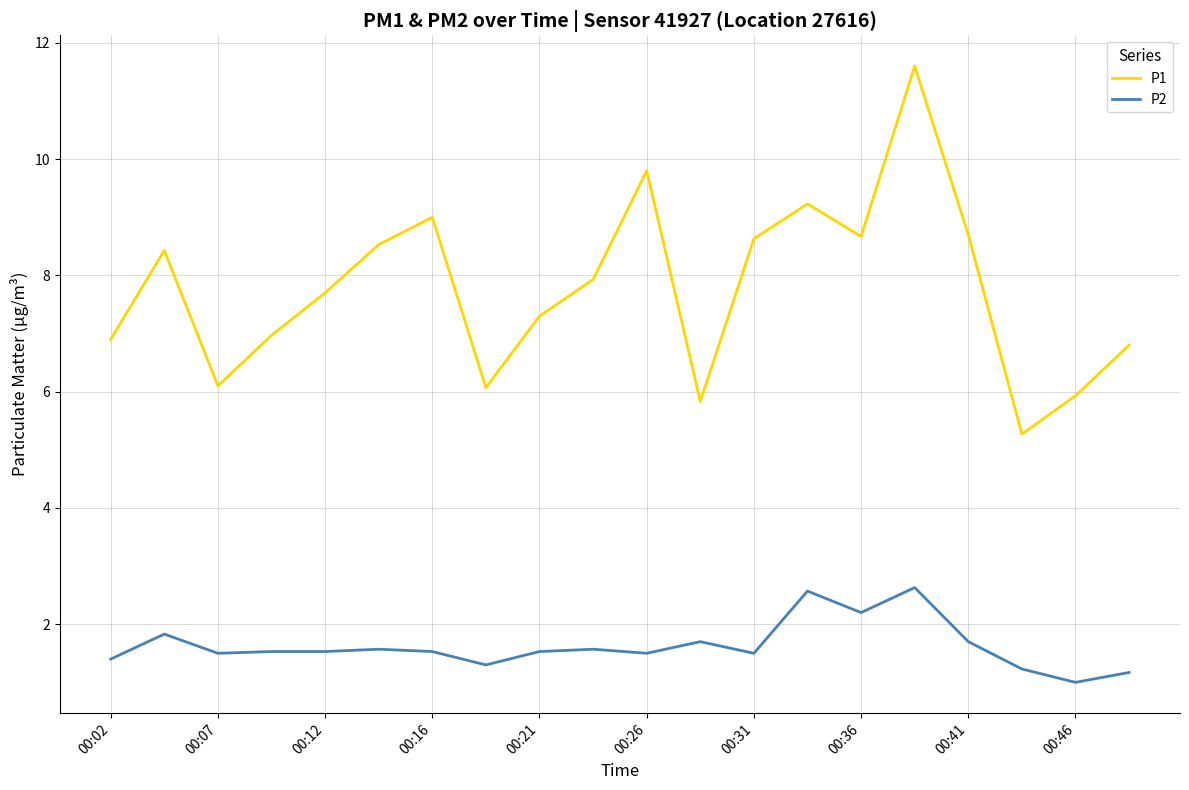

Which series has the largest total across all categories?

P1